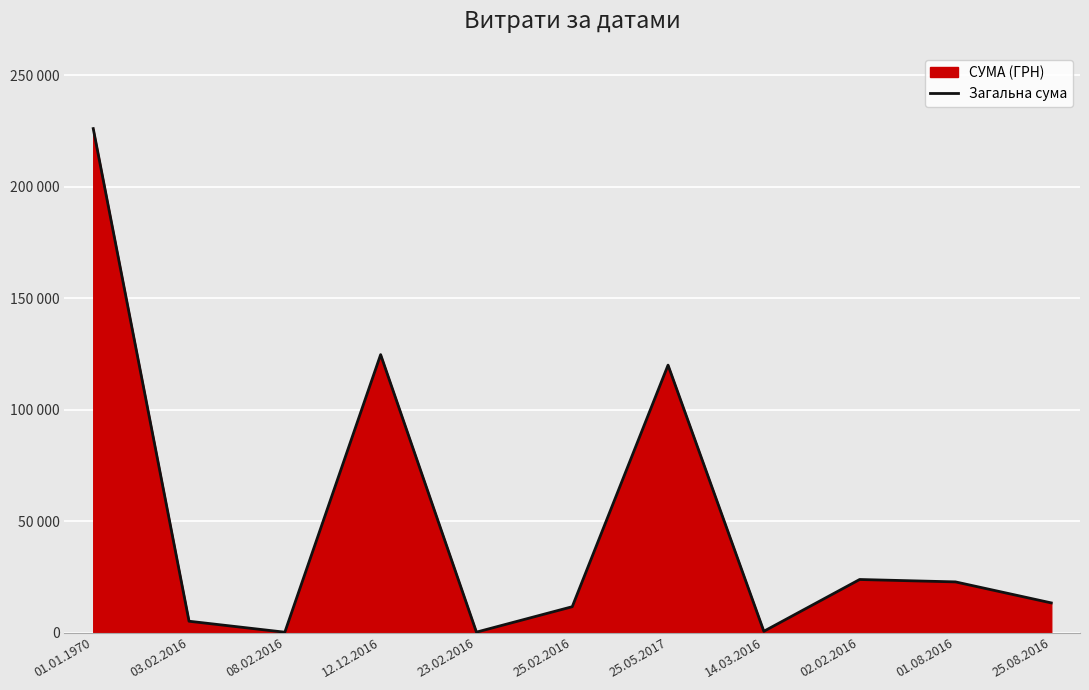

Reading left to right, extract all data points from this chart.

01.01.1970=226158.0	03.02.2016=5060.1	08.02.2016=135.7	12.12.2016=124706.0	23.02.2016=166.1	25.02.2016=11577.5	25.05.2017=120000.0	14.03.2016=545.0	02.02.2016=23790.0	01.08.2016=22714.9	25.08.2016=13287.1